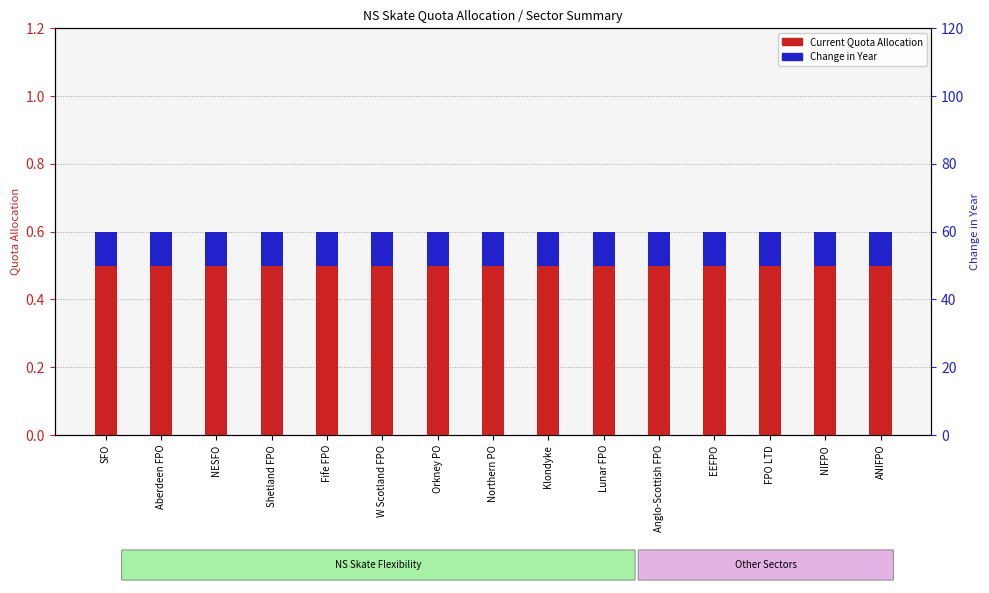

Which series has the widest spread of values?

Current Quota Allocation